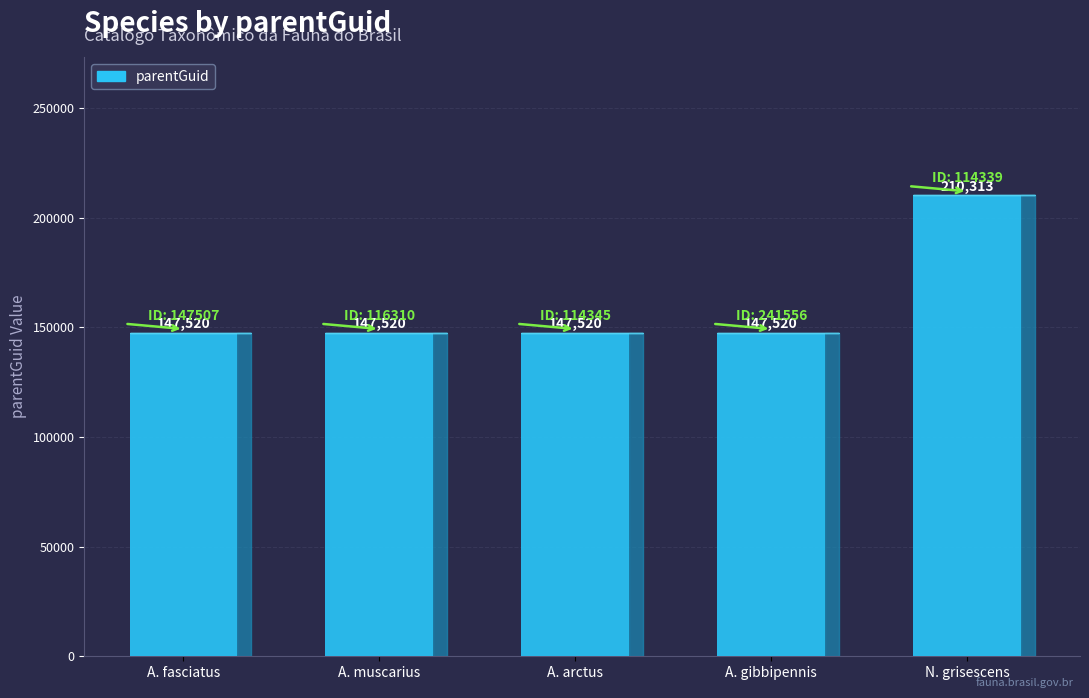

Reading right to left, list all the values displayed in this chart.

210313	147520	147520	147520	147520